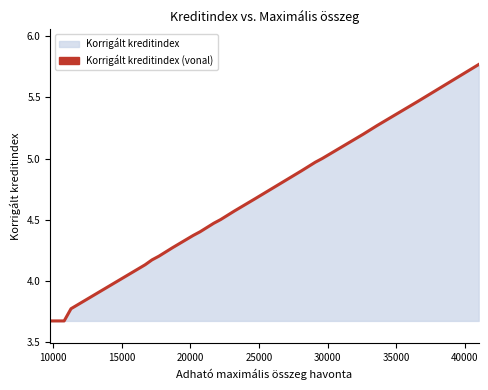

What is the difference between the maximum and minimum values?

2.1